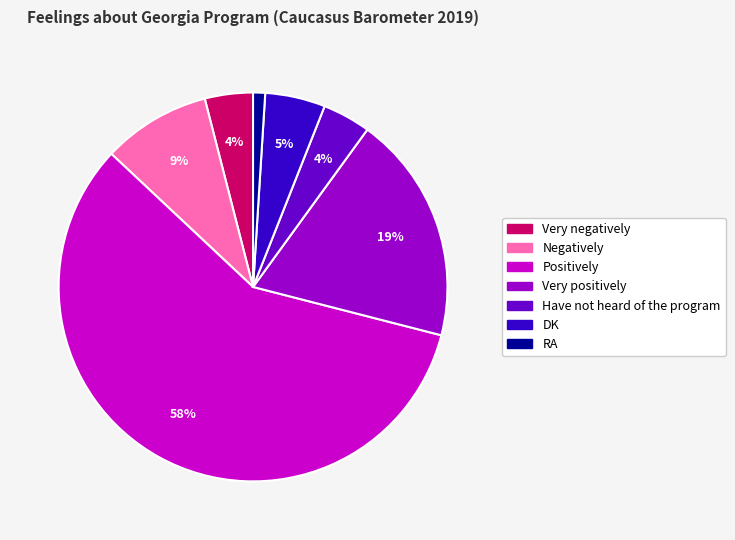

Count the number of slices in the pie.

7